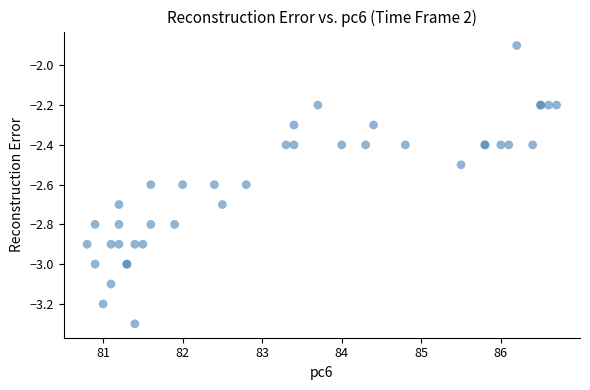

What Y value in the scatter plot is closest to -2?

-1.9